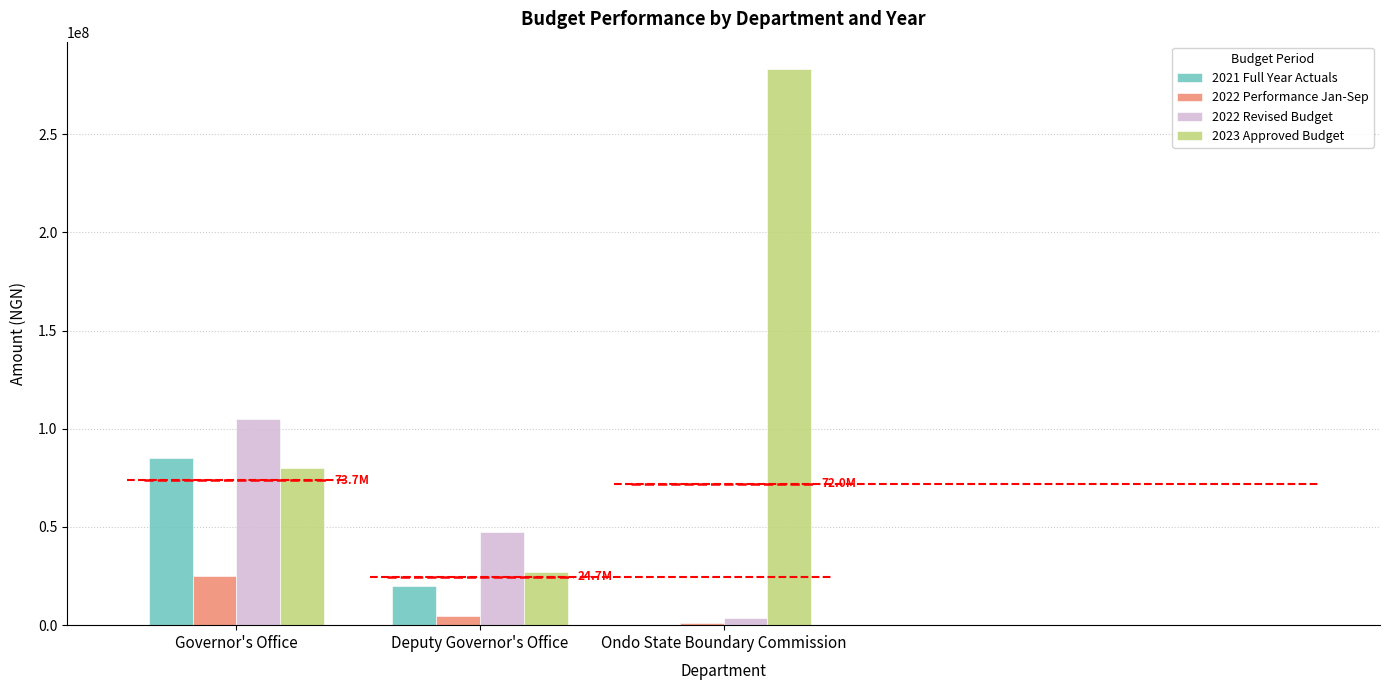

True or false: 2021 Full Year Actuals has a value of 0.0 at Ondo State Boundary Commission.

True